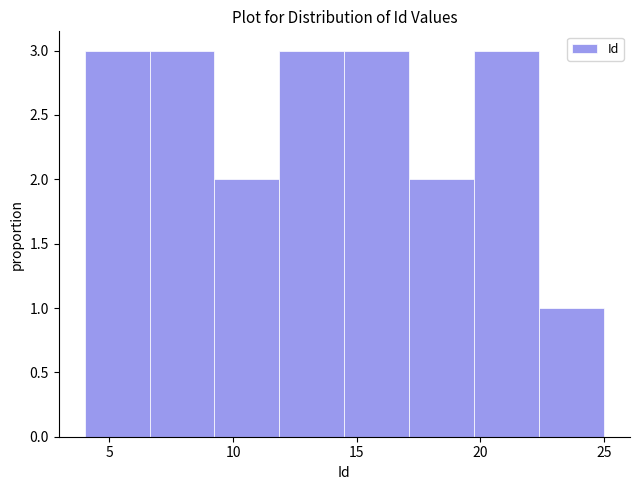

Reading left to right, transcribe this chart: for each bar, give the range it covers on the x-axis and its height. Neither the bar edges nor the heights are printed on the chart, so give them approximately, as read against the axes.

4.0 to 6.5: 3
6.5 to 9.5: 3
9.5 to 12.0: 2
12.0 to 14.5: 3
14.5 to 17.0: 3
17.0 to 20.0: 2
20.0 to 22.5: 3
22.5 to 25.0: 1